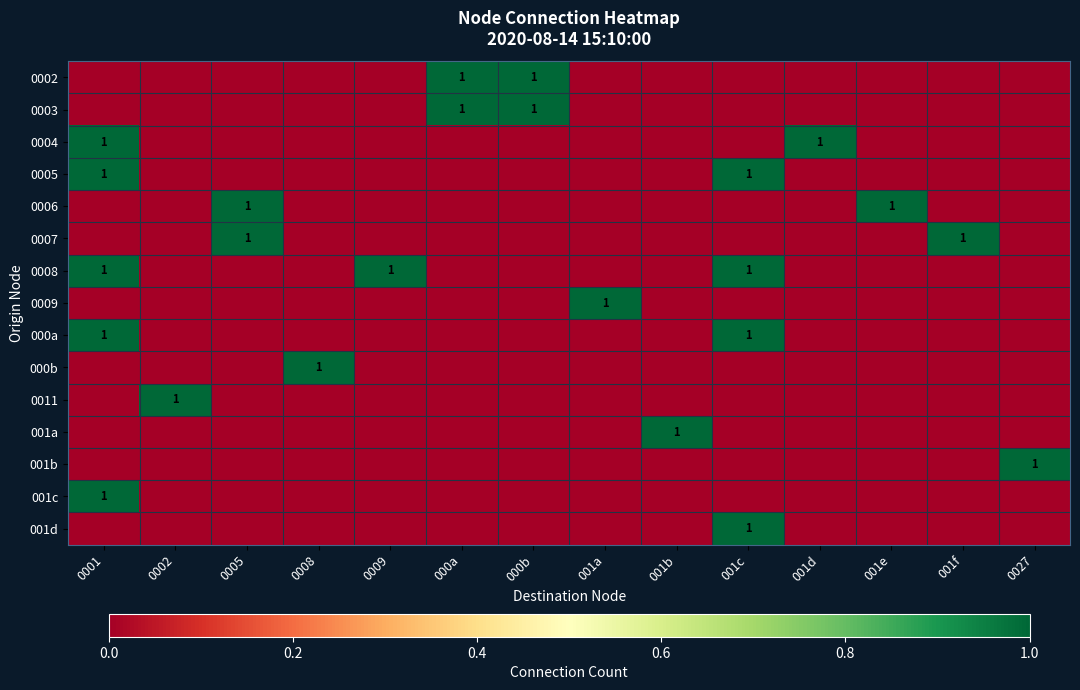

The 0007 series shows 1 at 001f. True or false?

True